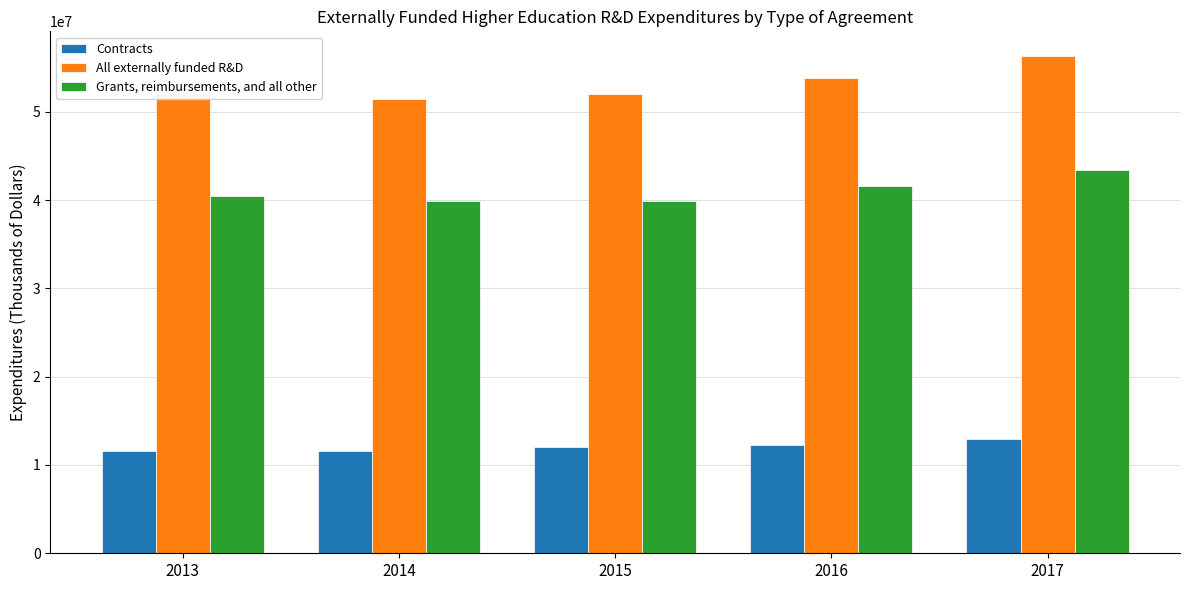

What is the sum of the Contracts values at 2013 and 2016?

23815013